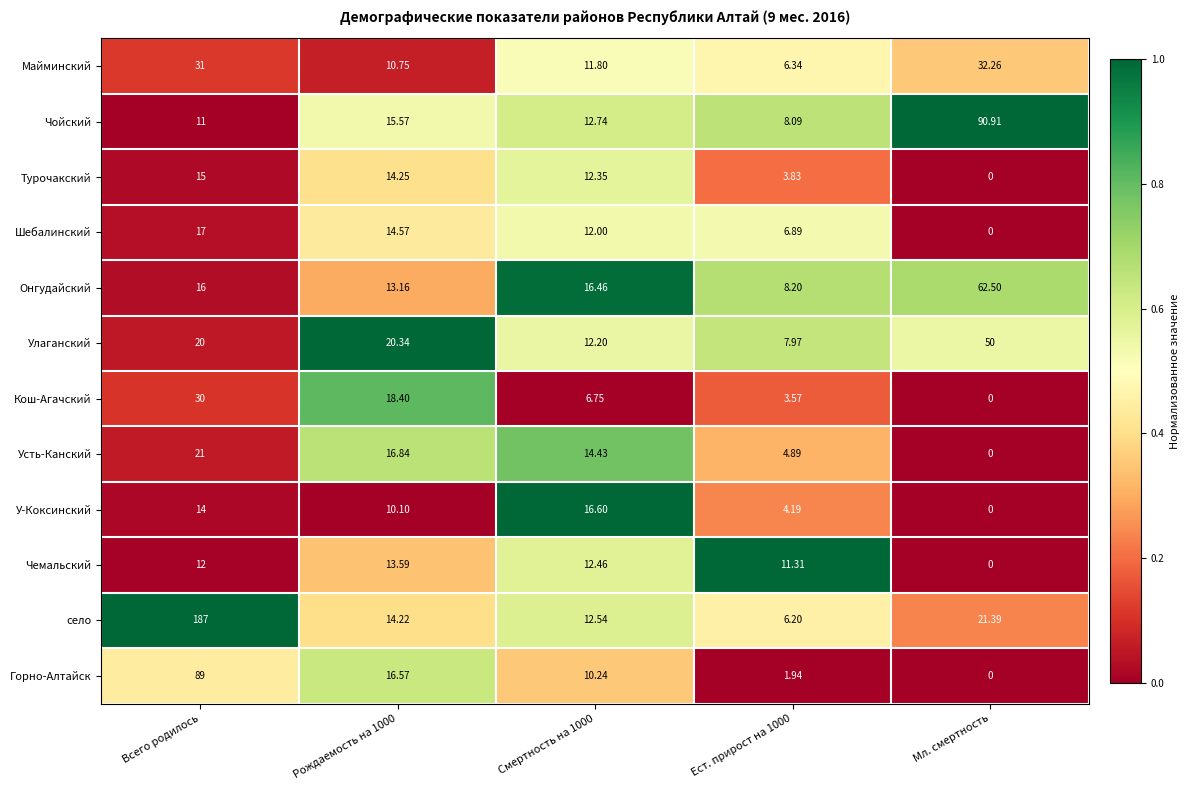

At which label is село closest to 96?

Мл. смертность